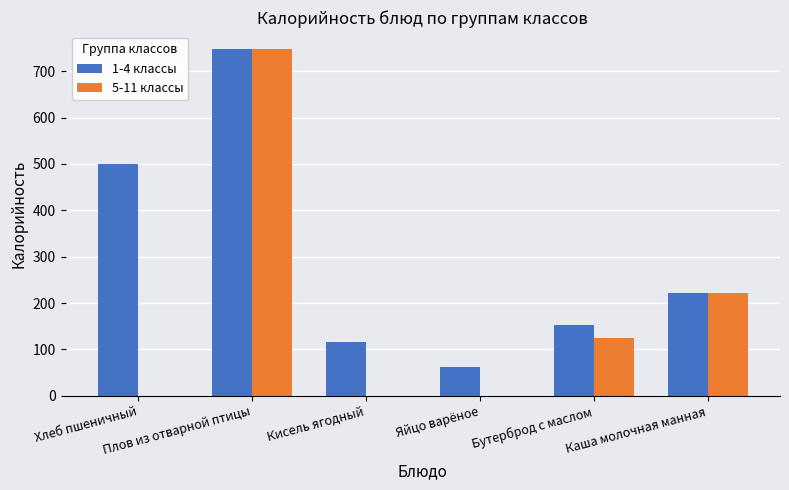

What is the highest value of the 5-11 классы series?

747